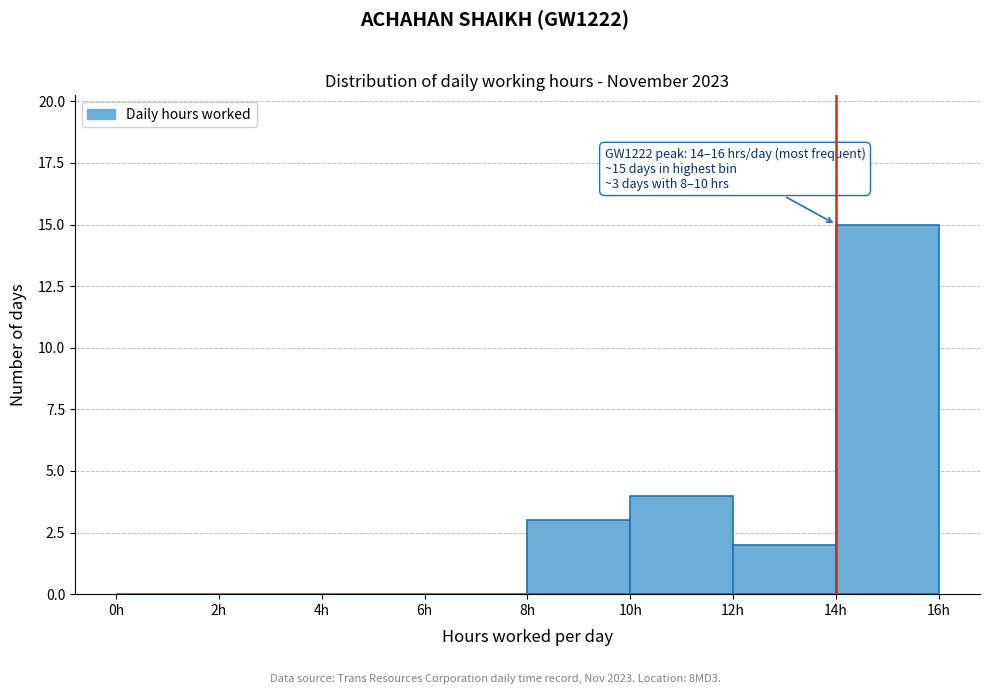

Over which range of the x-axis is the bar tallest?

14 to 16